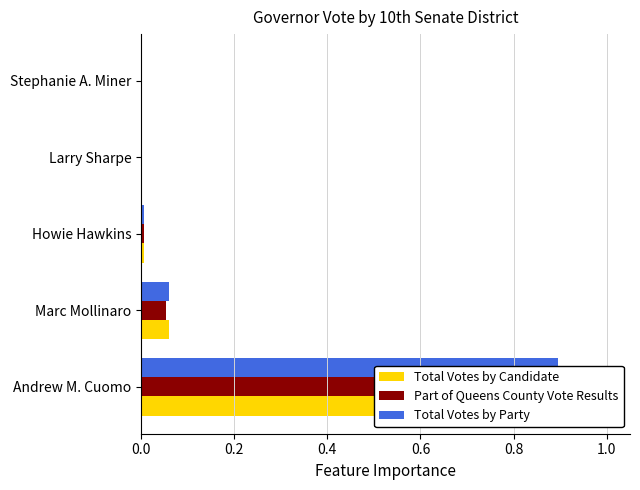

What are all the series names shown in the legend?

Total Votes by Candidate, Part of Queens County Vote Results, Total Votes by Party